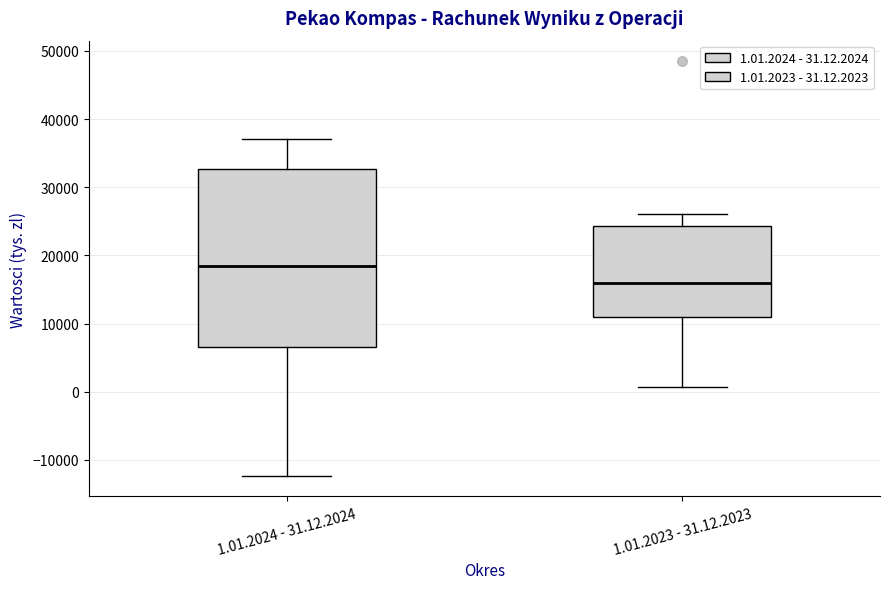

Which box is the tallest, from its lower edge to its upper edge?

1.01.2024 - 31.12.2024